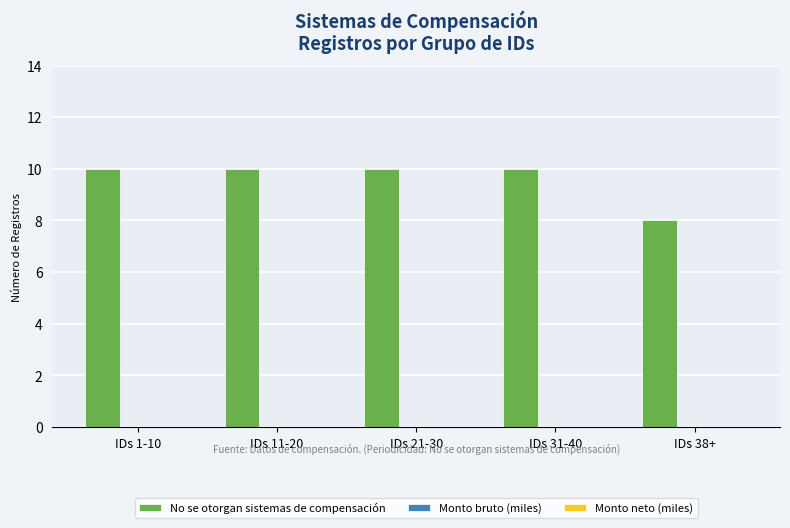

The value at IDs 11-20 is 15. True or false?

False